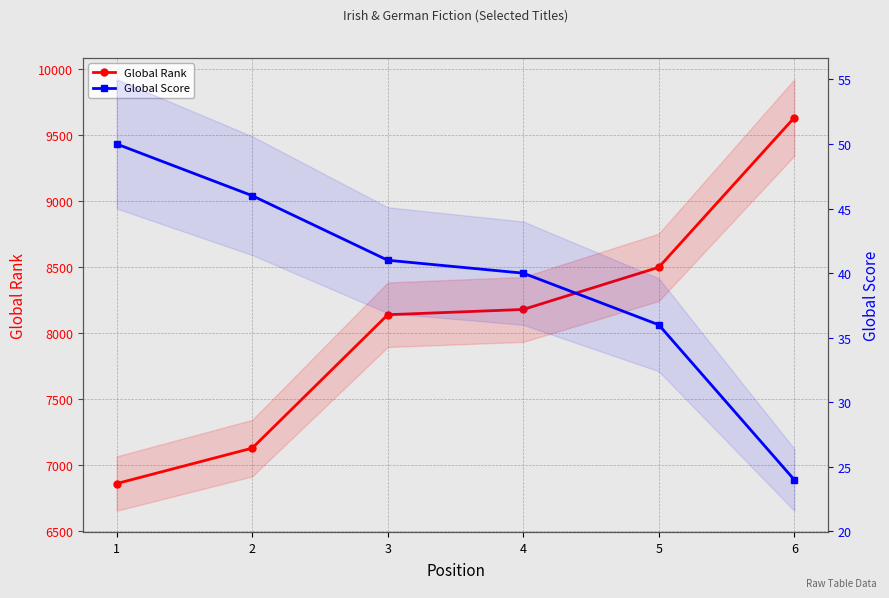

What is the average value of the Global Rank series?

8073